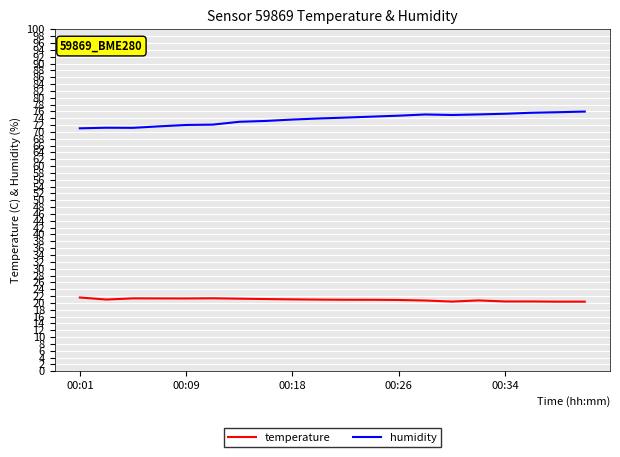

True or false: temperature and humidity intersect in this chart.

False